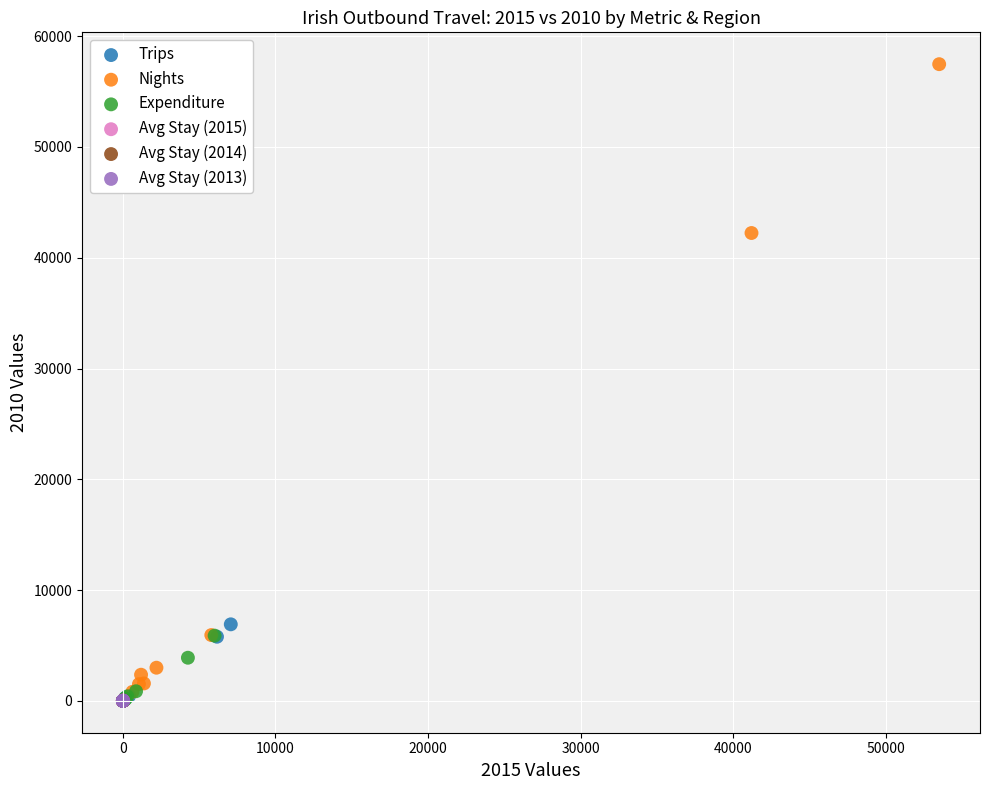

Which series has the widest spread of Y values?

Nights